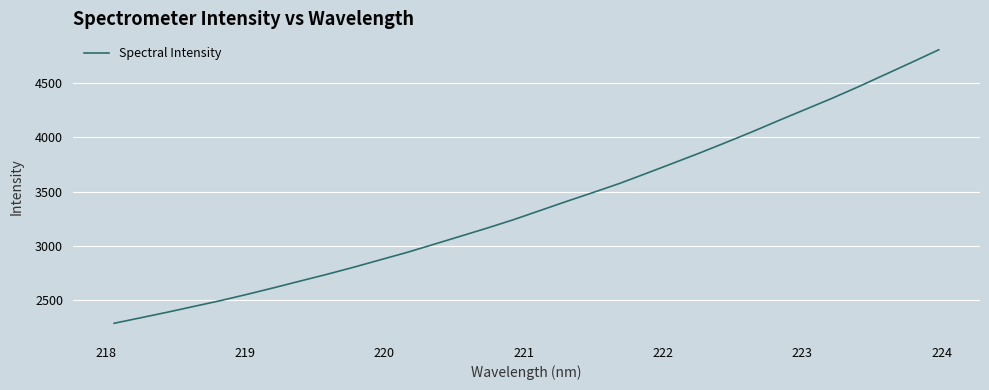

What is the difference between the maximum and minimum values?

2523.1